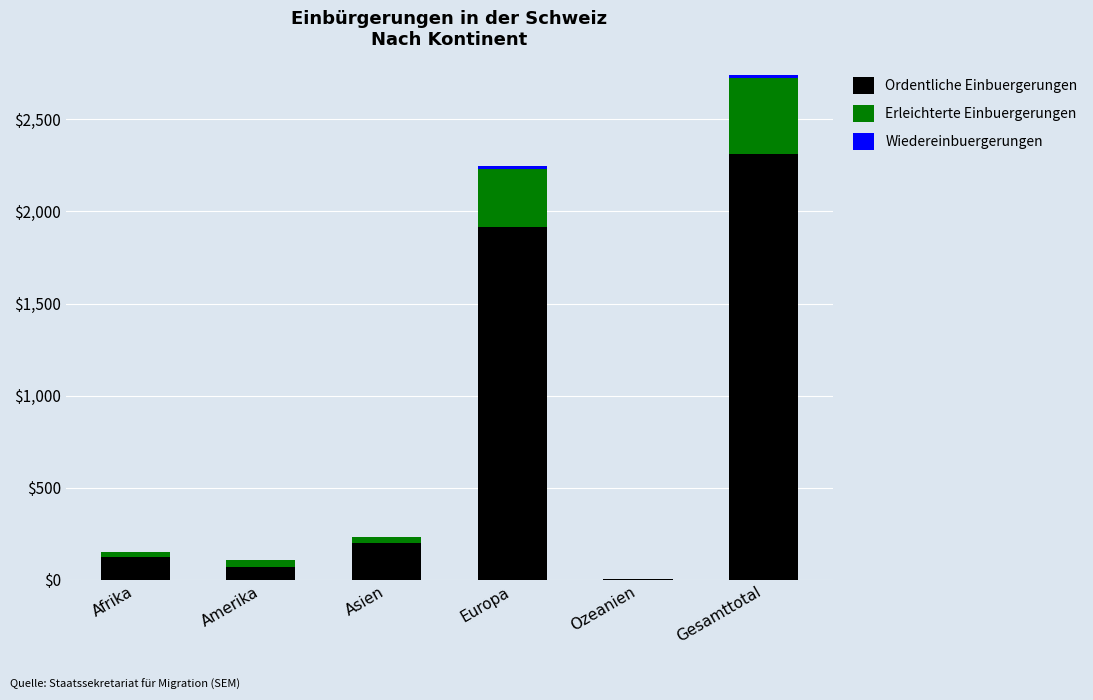

At which category is the sum across all series the highest?

Gesamttotal